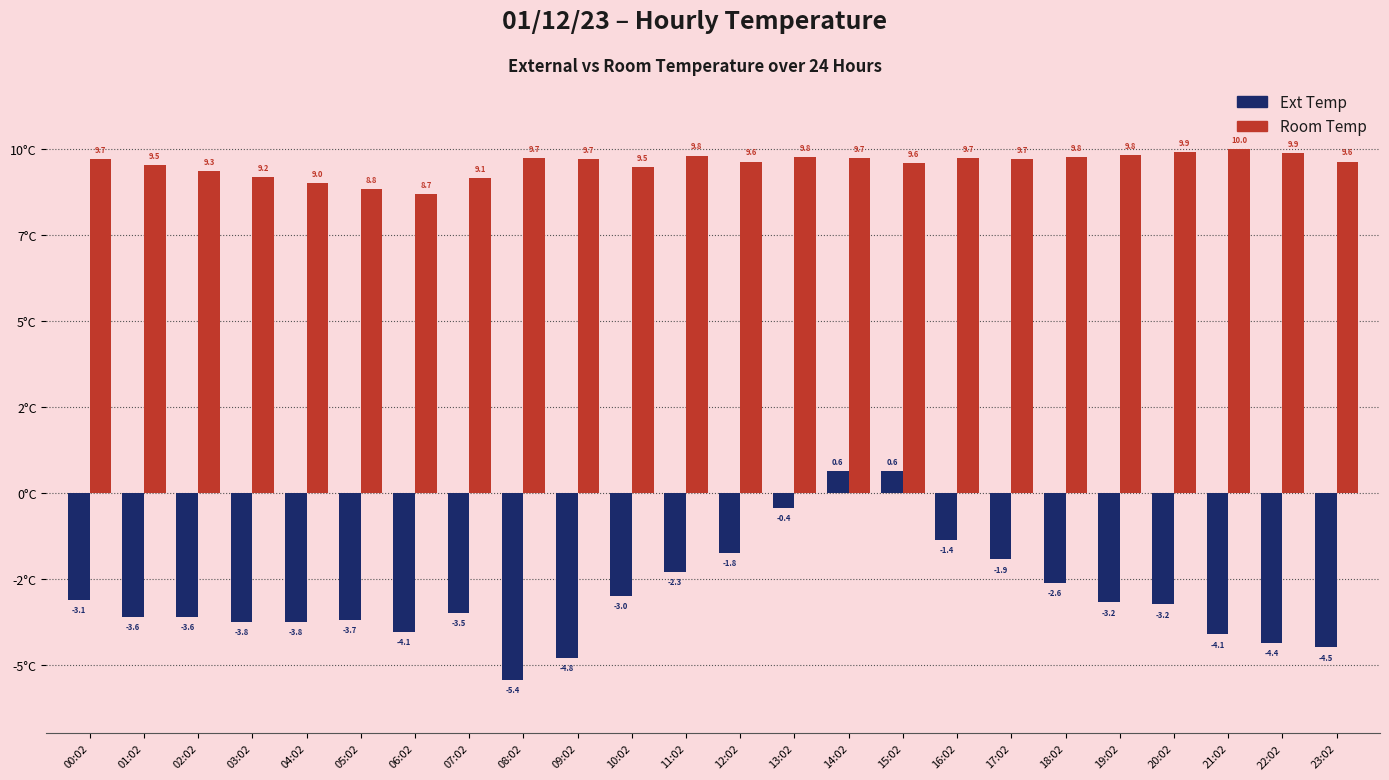

Which series has the largest total across all categories?

Room Temp